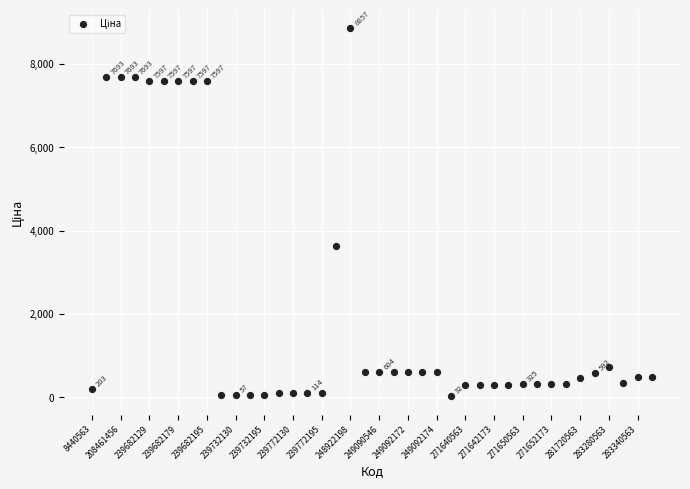

What Y value in the scatter plot is closest to 4444?

3646.5